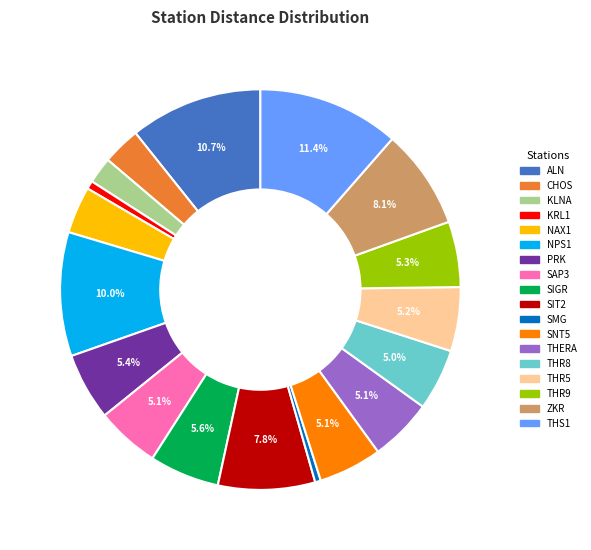

Does any single category account for the majority?

No